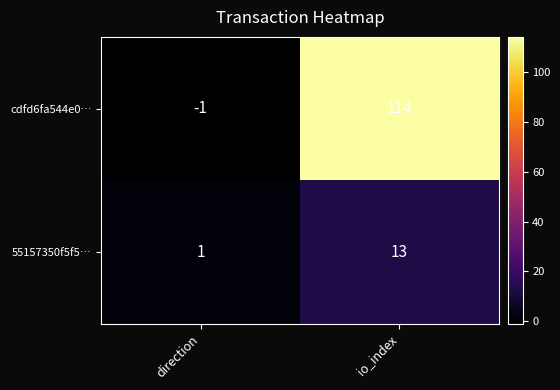

Is the value of 55157350f5f5… at direction greater than the value of cdfd6fa544e0… at io_index?

No